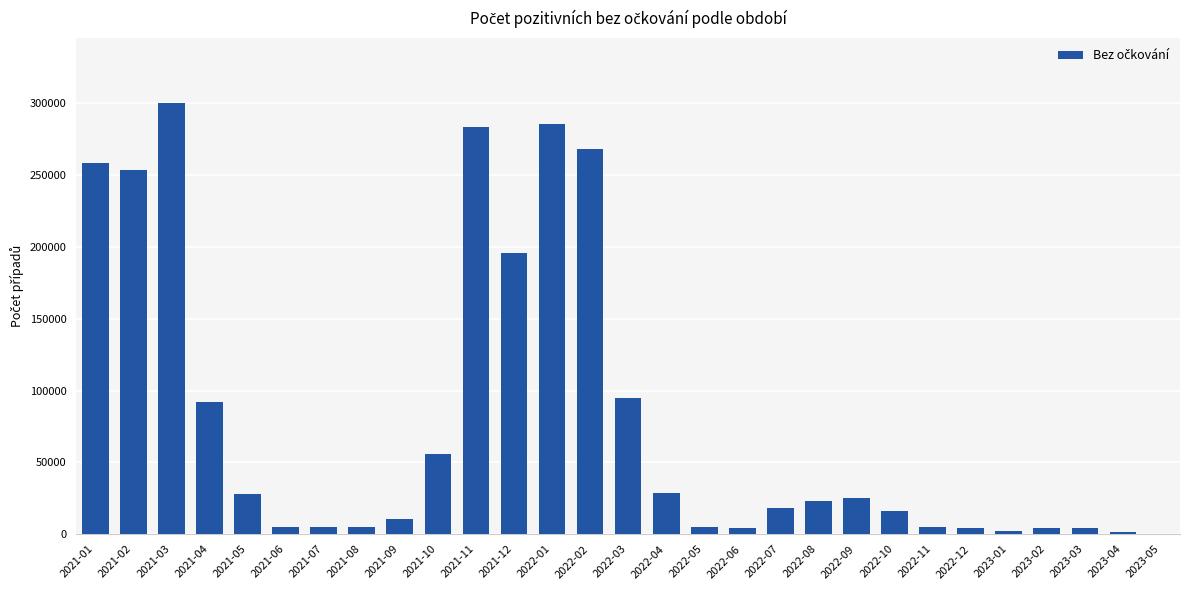

At which label is the value closest to 150347?

2021-12